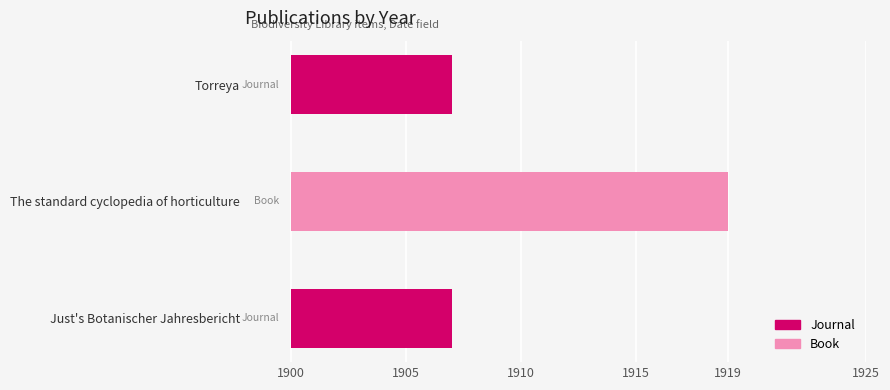

True or false: the data shows 1907 at Just's Botanischer Jahresbericht.

True